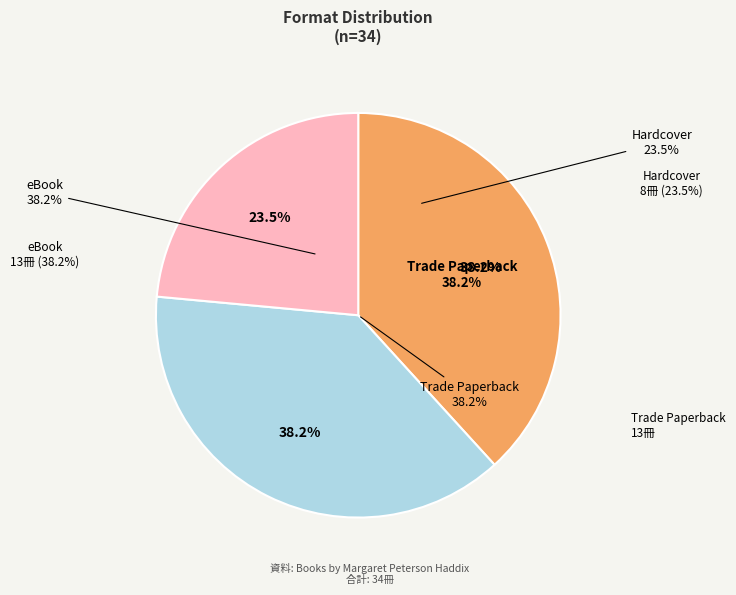

To the nearest percent, what is the average slice percentage?

33%